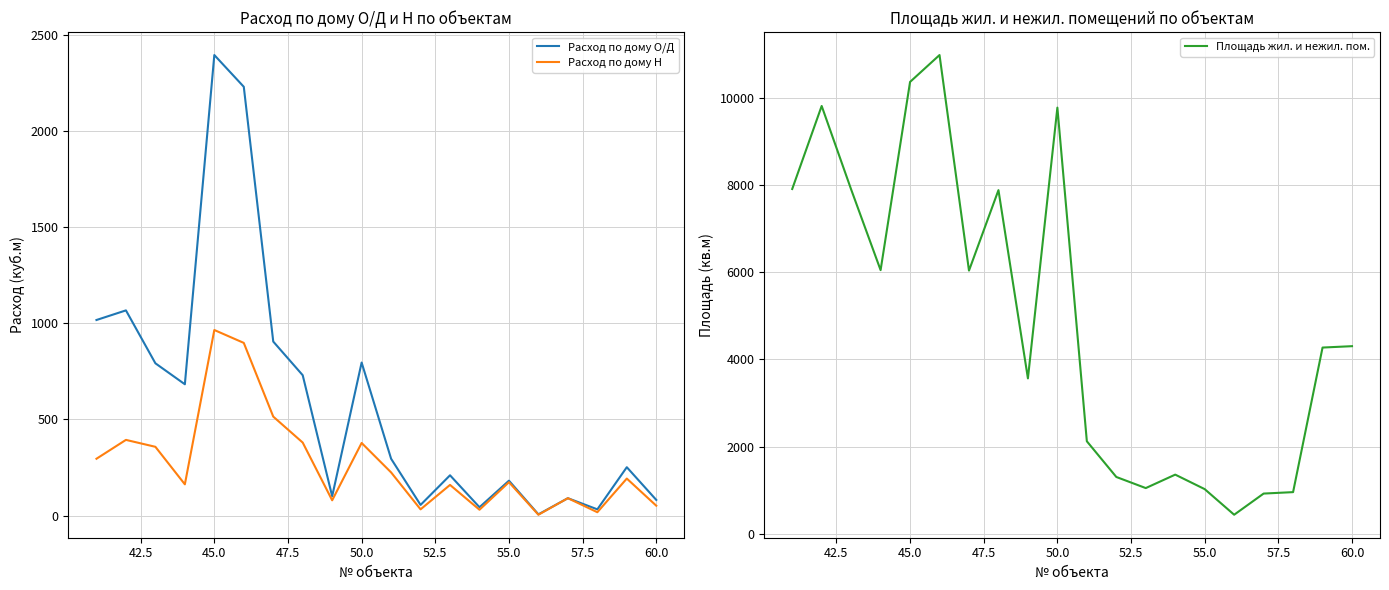

What is the minimum value for Расход по дому Н?

5